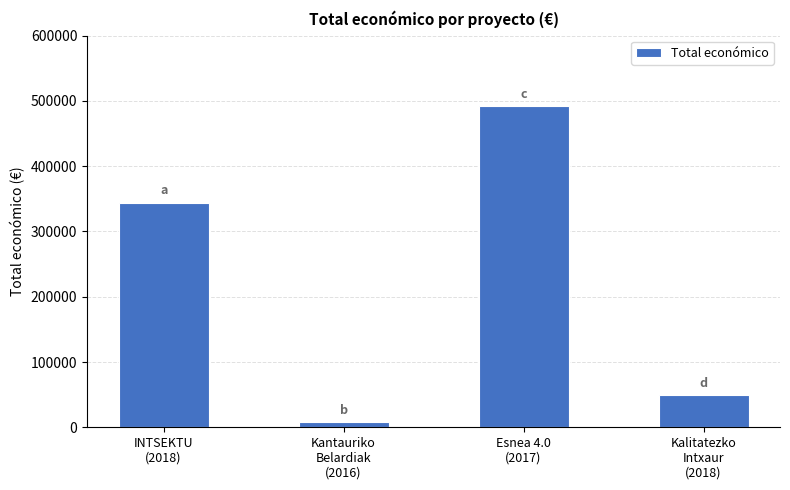

What is the sum of all values?

893006